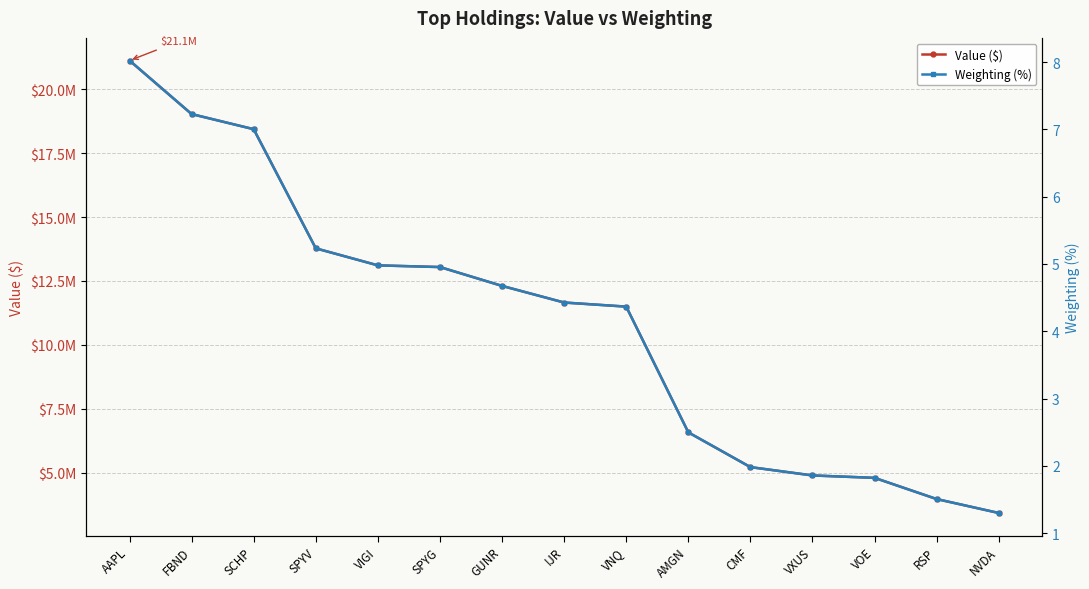

The Weighting (%) series shows 6.8 at VIGI. True or false?

False